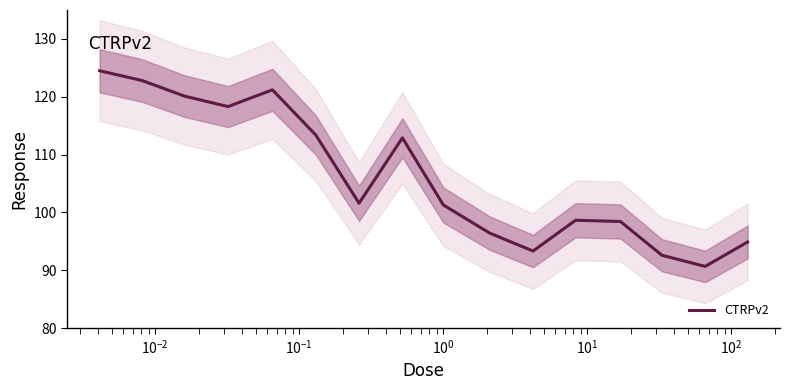

What is the lowest value of the CTRPv2 series?

90.7